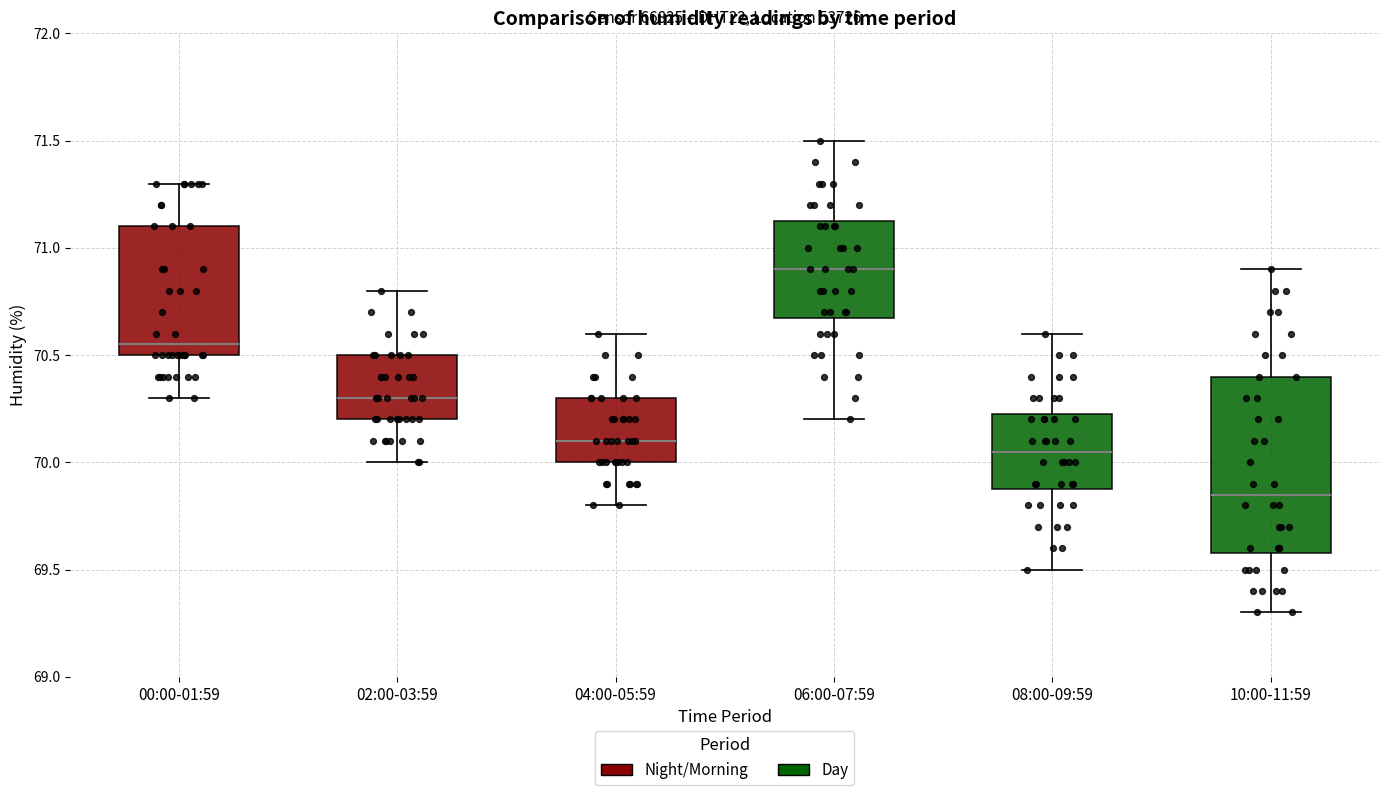

Where does the upper whisker of the box for 02:00-03:59 end on the y-axis? The values are not printed on the chart, so give them approximately, as read against the axis.

70.80